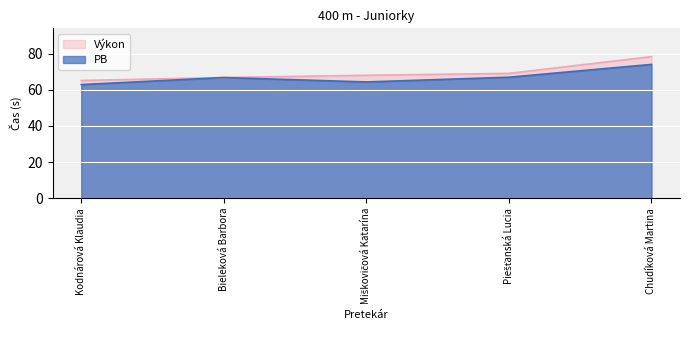

What is the difference between the maximum and second lowest values in the Výkon series?

11.6